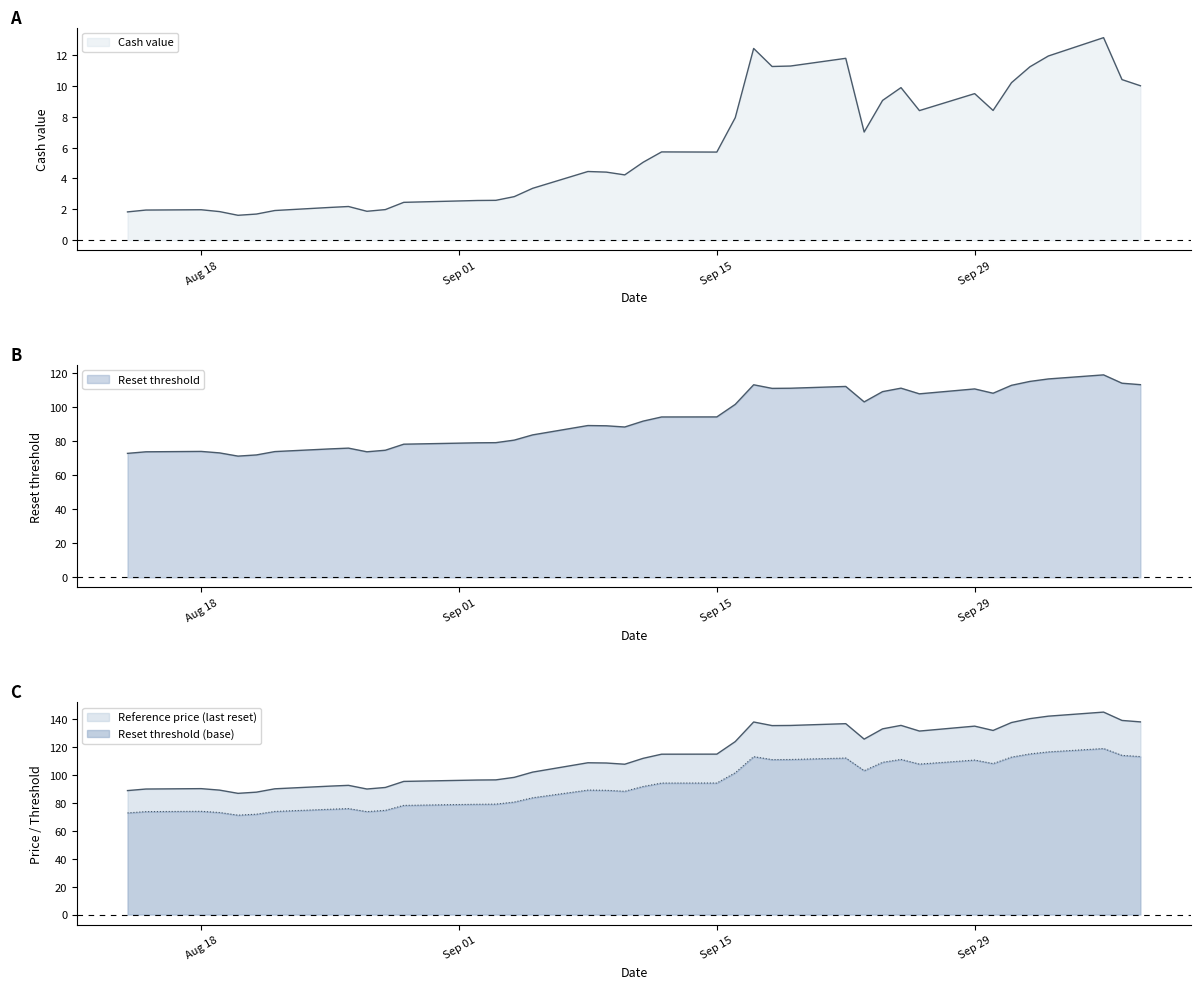

What are all the series names shown in the legend?

Reset threshold, Reference price (last reset), Cash value